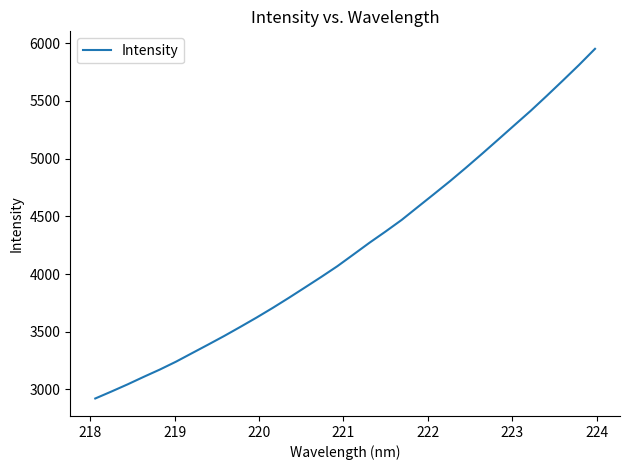

What is the maximum value shown in the chart?

5951.0